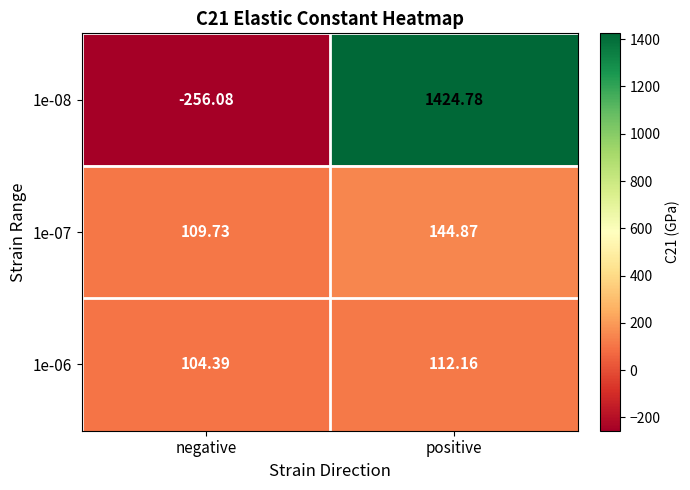

Rank the series at positive from lowest to highest value.

1e-06, 1e-07, 1e-08